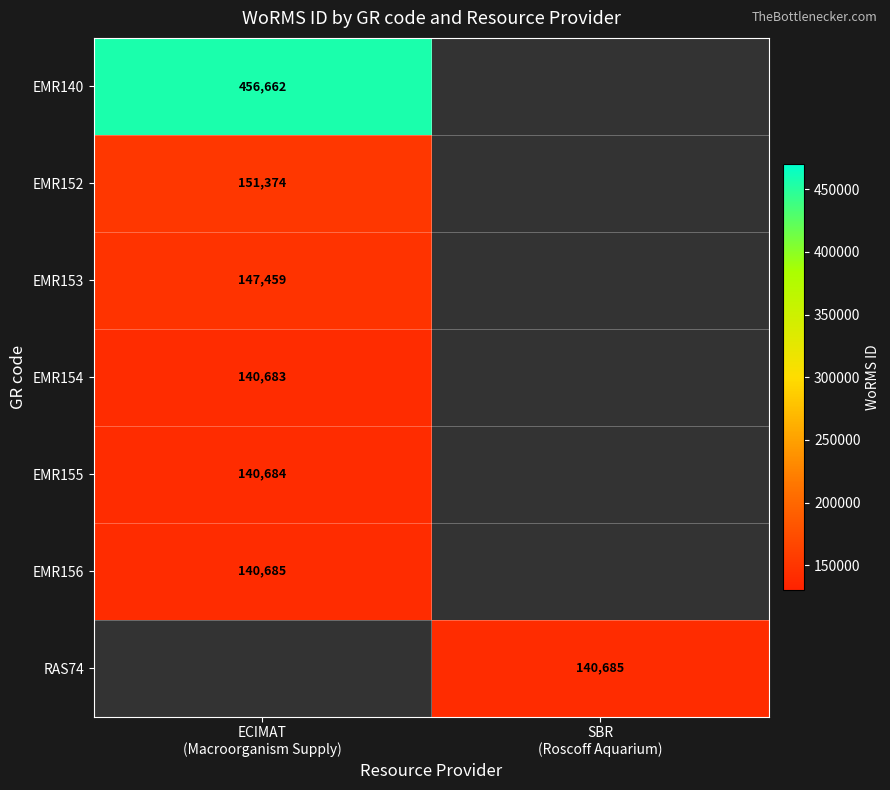

At which category does the chart reach its minimum across all series?

ECIMAT
(Macroorganism Supply)